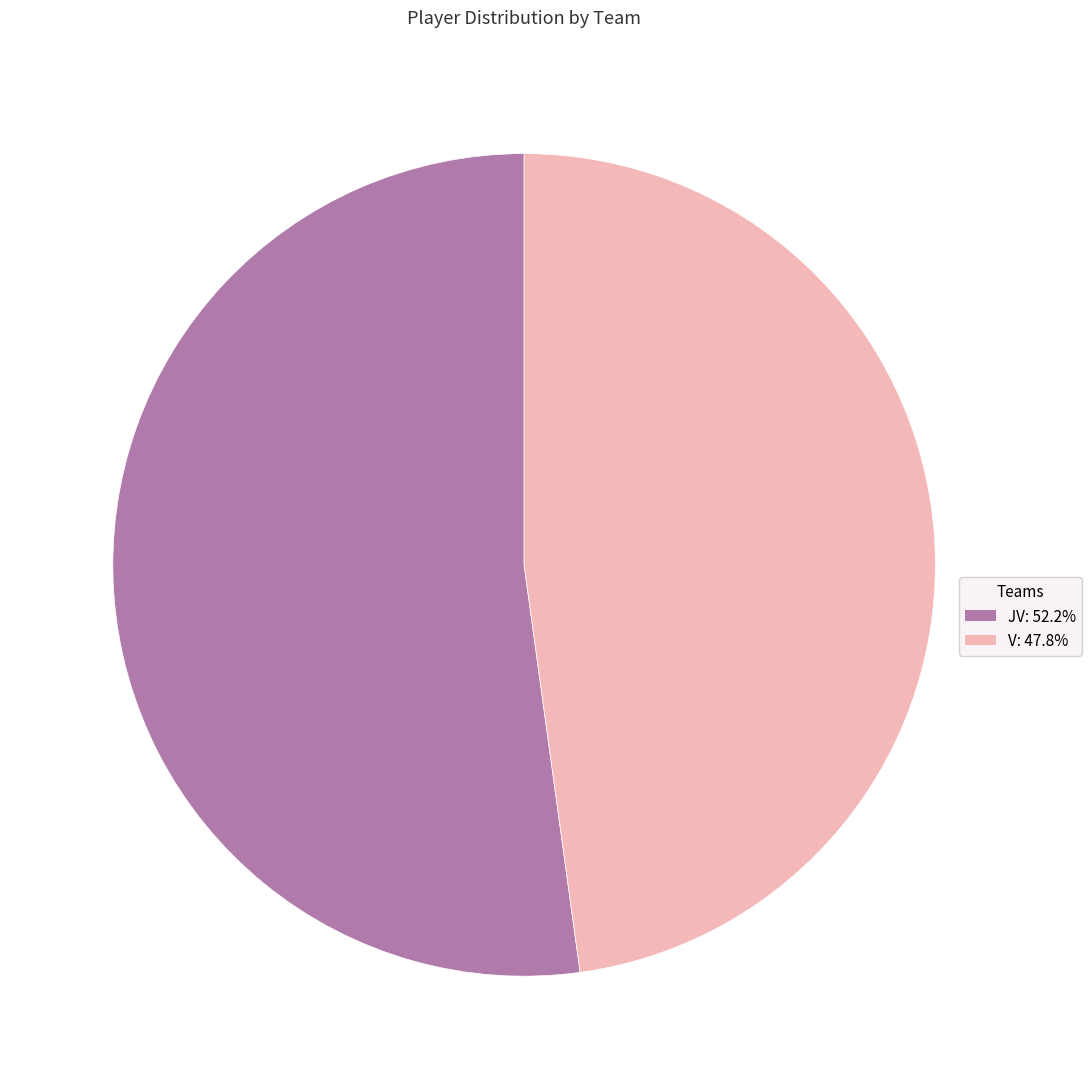

Count the number of slices in the pie.

2